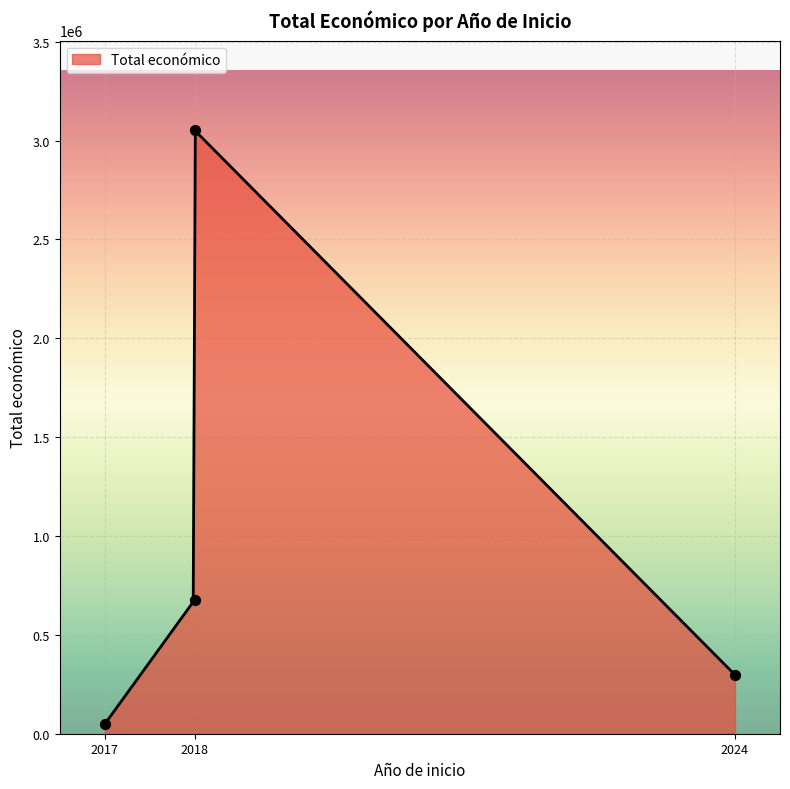

Which has a higher value, 2018 or 2018?

2018